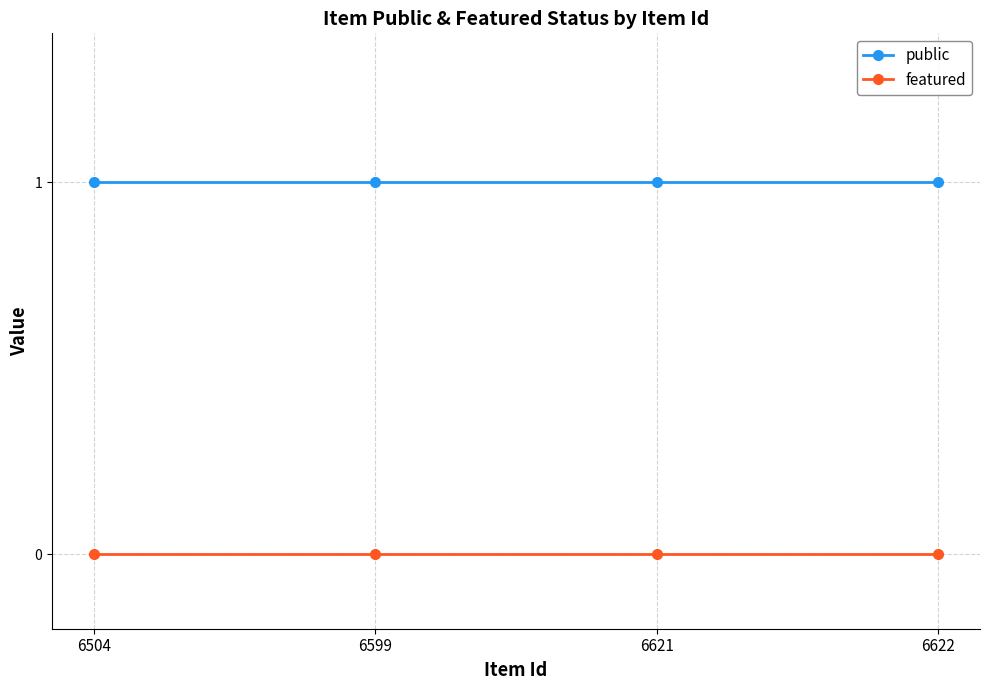

True or false: featured and public intersect in this chart.

False